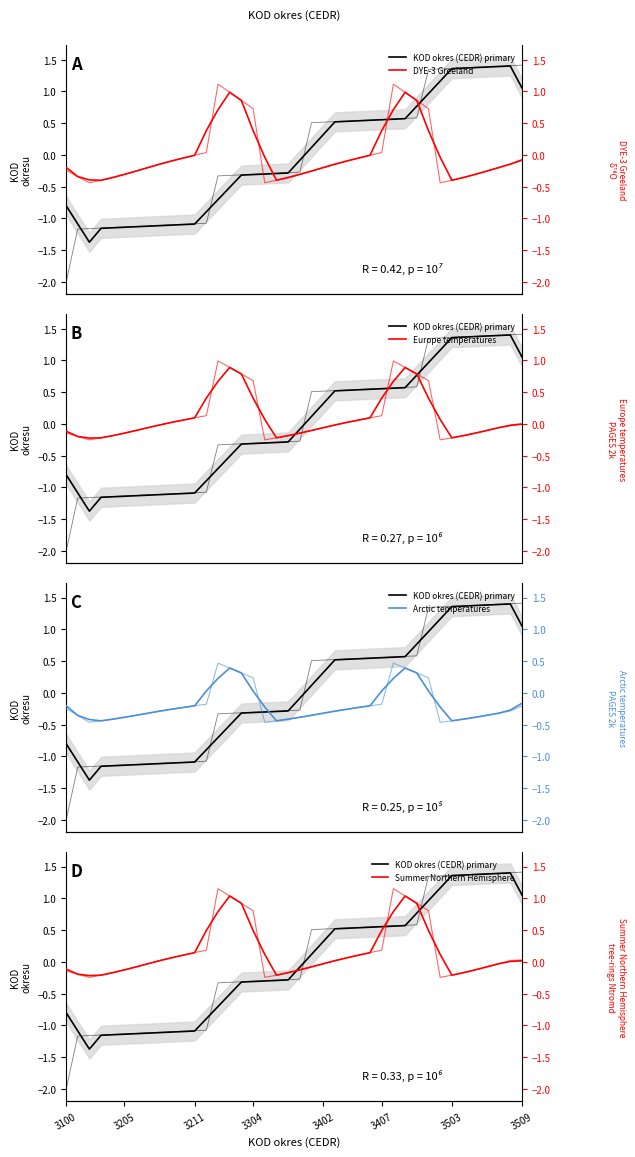

What is the label of the 31st point from the right?

9